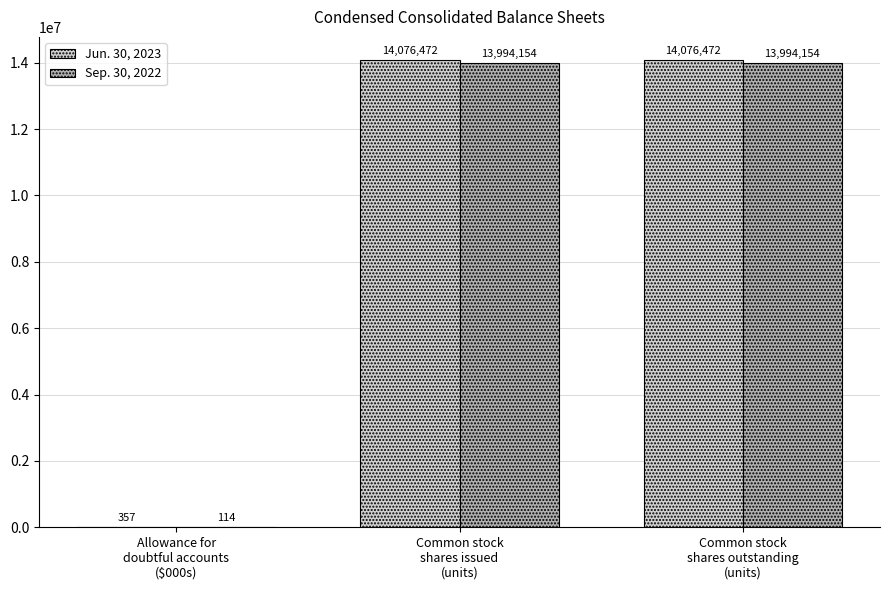

What are all the series names shown in the legend?

Jun. 30, 2023, Sep. 30, 2022